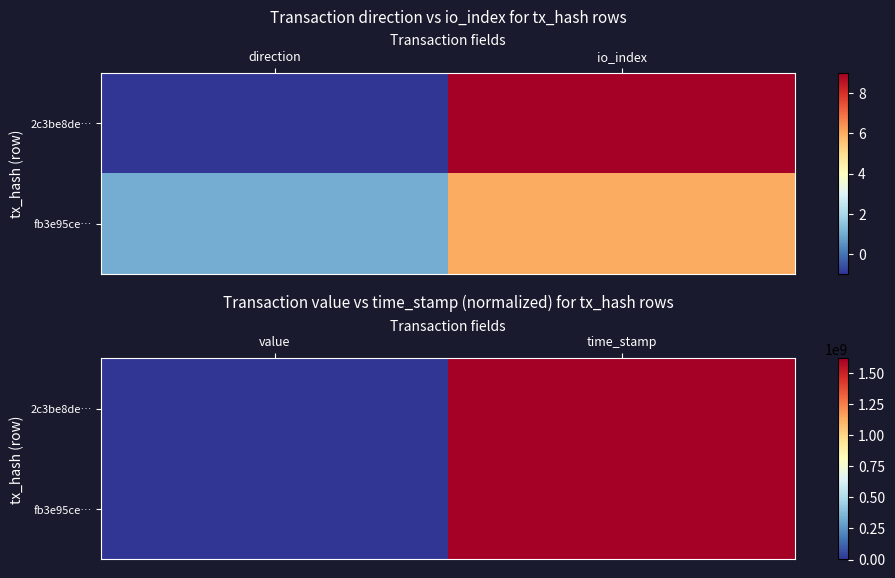

The value of 2c3be8de… at value is 0.0. True or false?

True